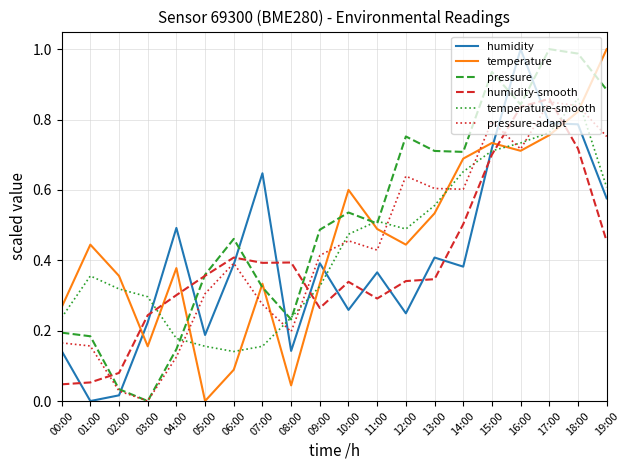

Between 13:00 and 15:00, which series saw the biggest shift?

humidity-smooth